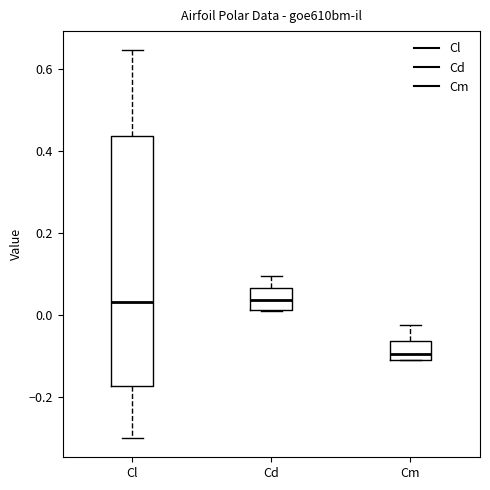

Reading left to right, transcribe this box plot: for each box, give where its median line is, the range the box spans, and where its two whiskers end, as read against the y-axis. The values are not printed on the chart, so give them approximately, as read against the axis.

Cl: median 0.04, box -0.18 to 0.44, whiskers -0.30 to 0.64
Cd: median 0.04, box 0.02 to 0.06, whiskers 0.00 to 0.10
Cm: median -0.10 (just above the box's lower edge), box -0.10 to -0.06, whiskers -0.12 to -0.02